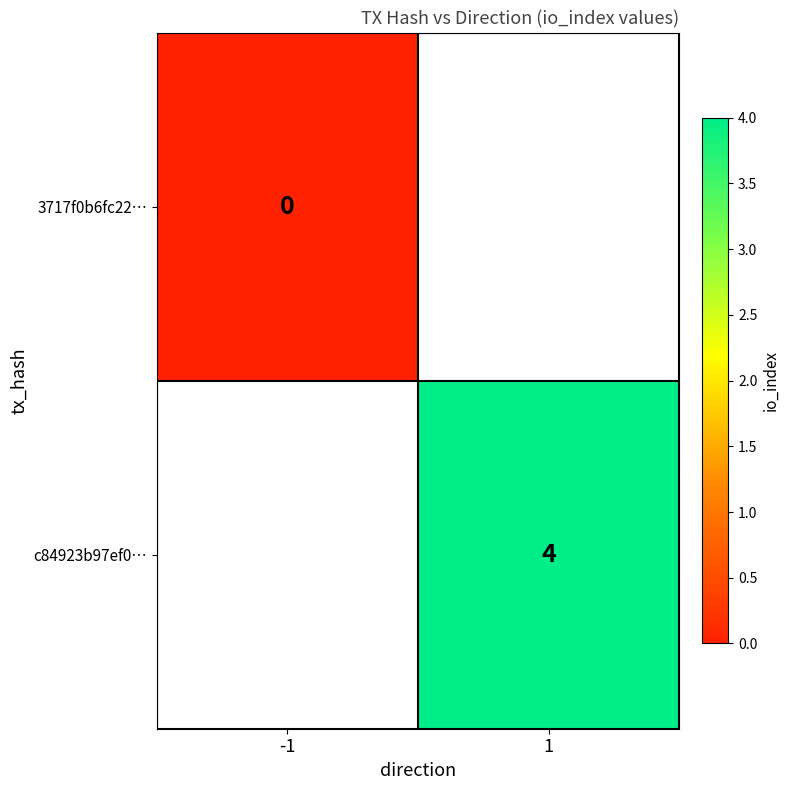

True or false: c84923b97ef0… has a value of 4 at 1.

True